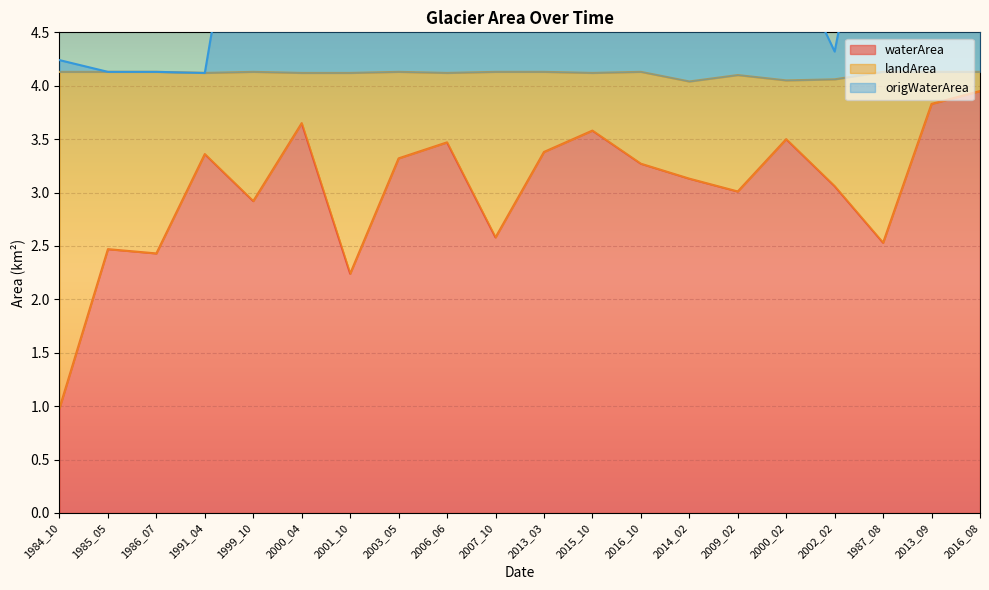

What is the difference between the second highest and second lowest values in the origWaterArea series?

3.8